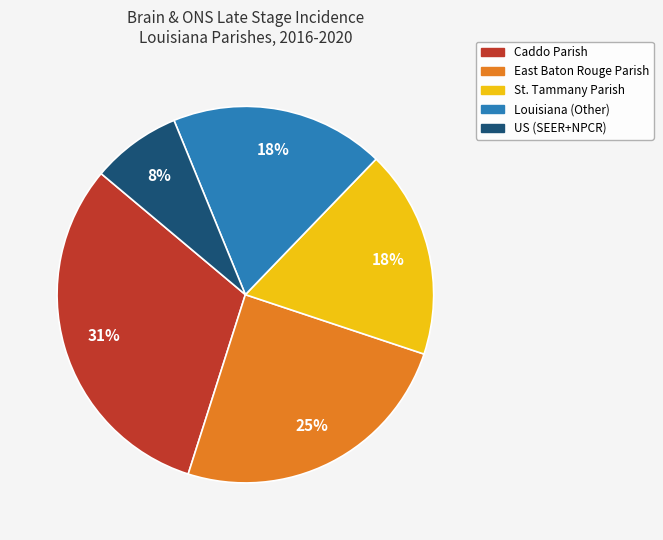

Do Caddo Parish and US (SEER+NPCR) together represent more than half of the pie?

No